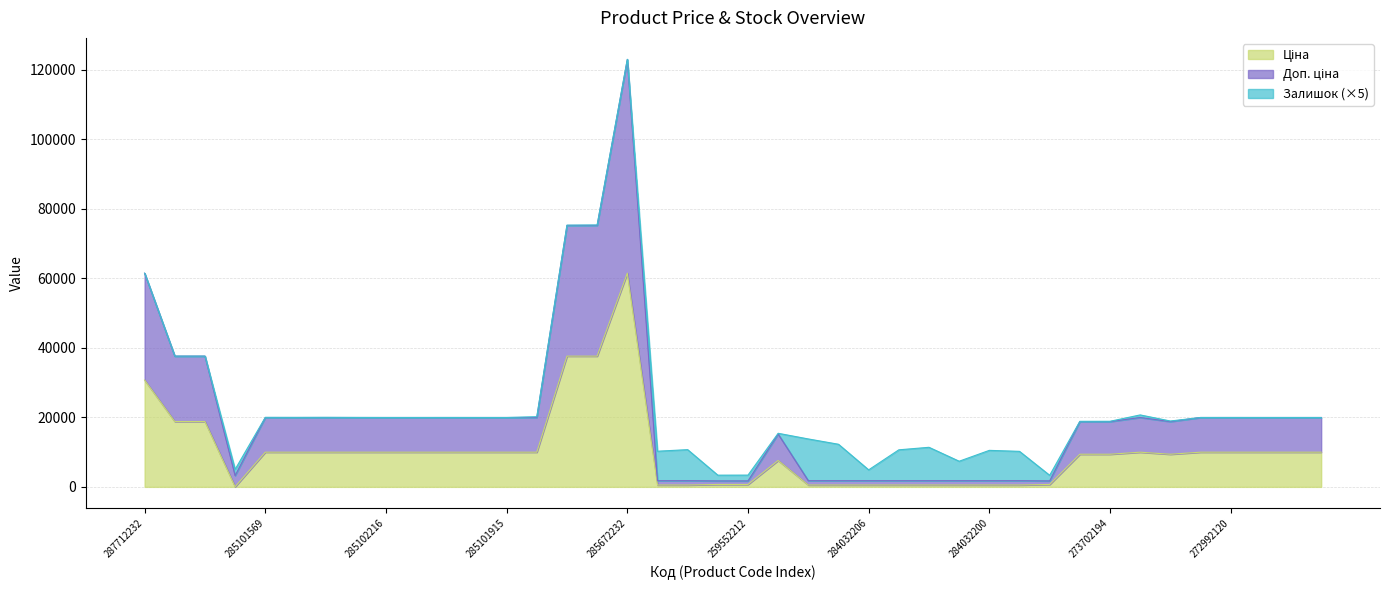

Which series has the largest total across all categories?

Доп. ціна